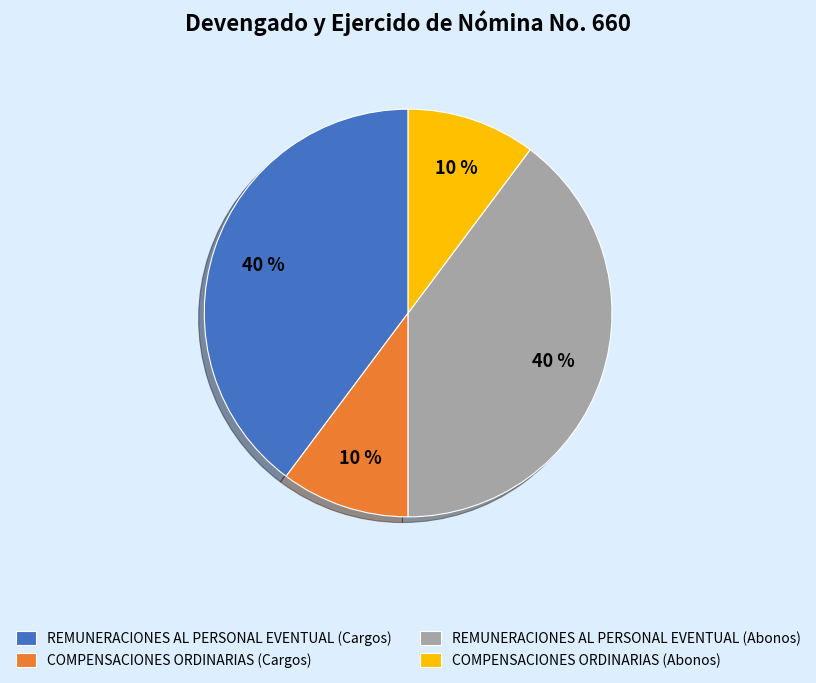

Between COMPENSACIONES ORDINARIAS (Abonos) and REMUNERACIONES AL PERSONAL EVENTUAL (Abonos), which is larger?

REMUNERACIONES AL PERSONAL EVENTUAL (Abonos)